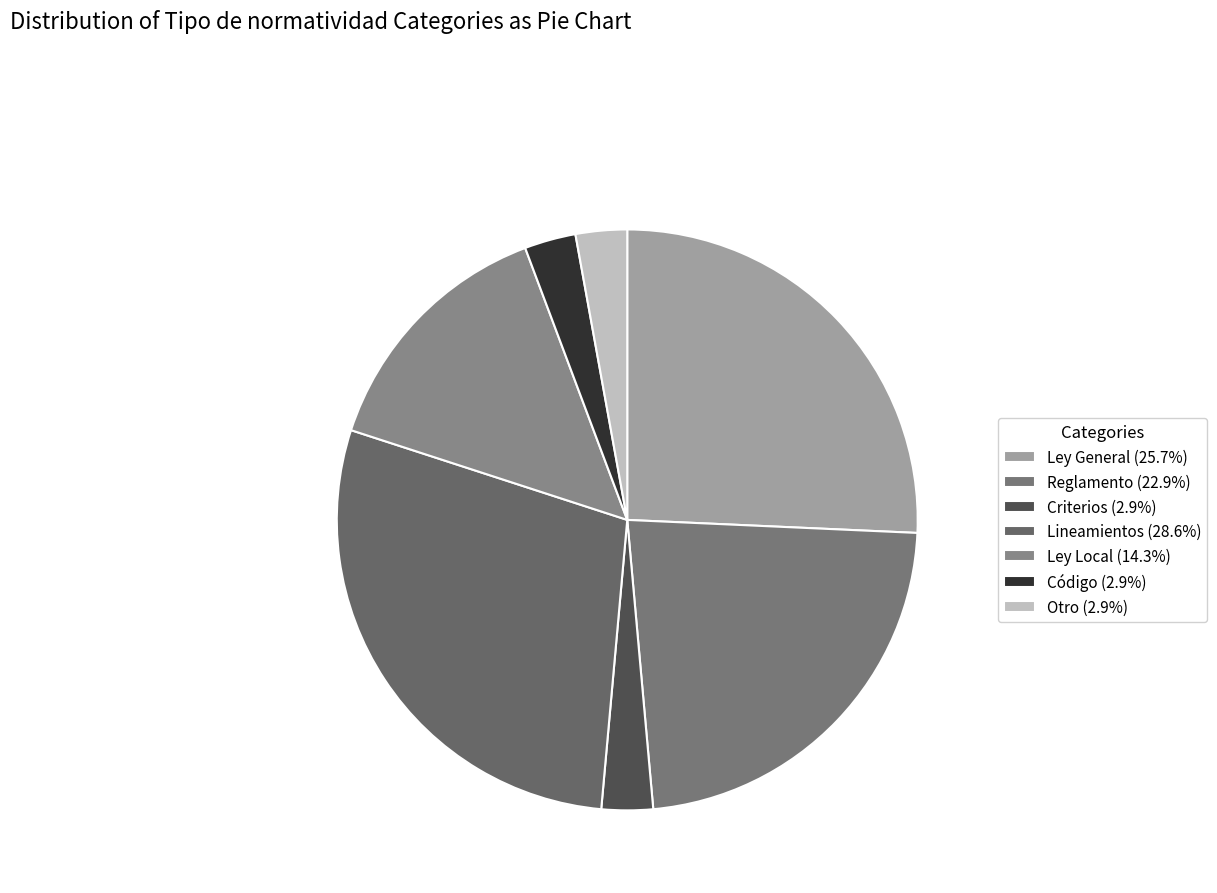

Approximately how many times larger is the value at Otro compared to Código?

1.0